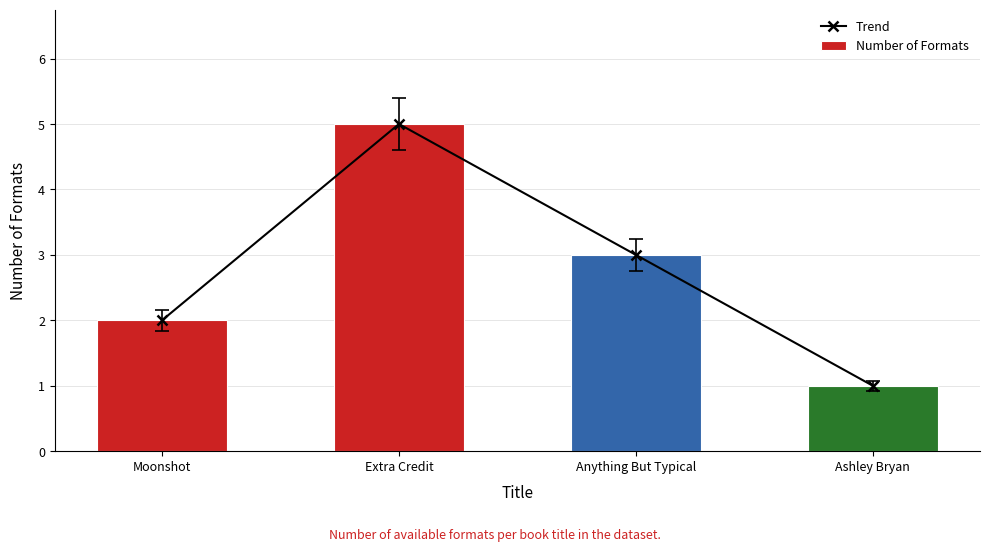

Rank the series at Extra Credit from highest to lowest value.

Trend, Number of Formats